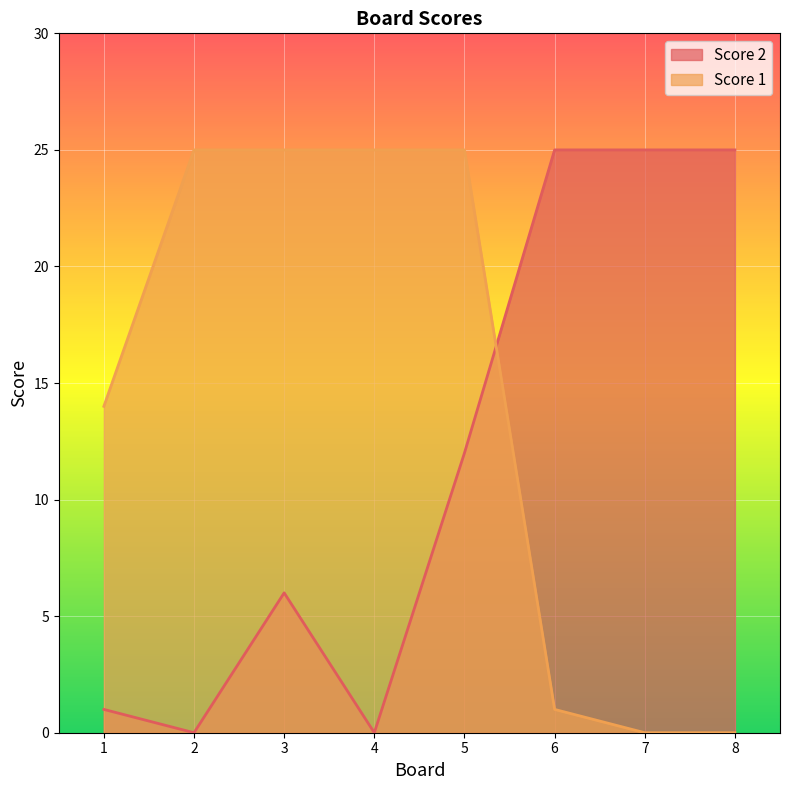

Count the number of data series in this chart.

2